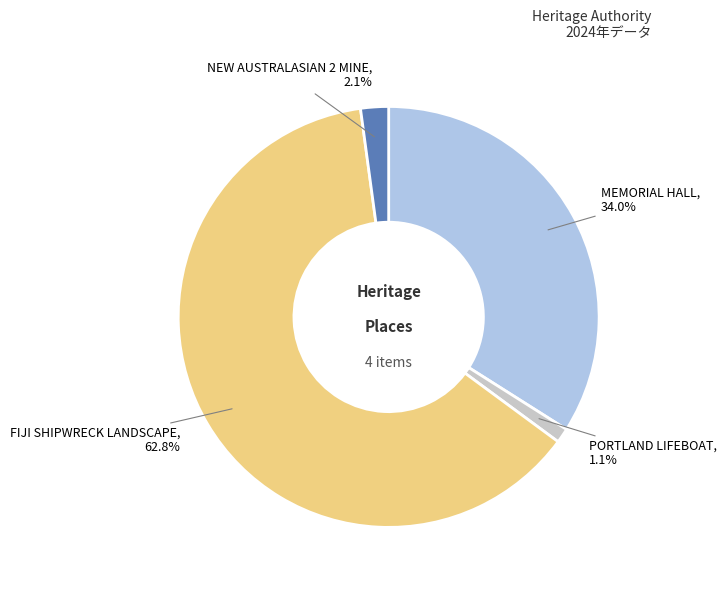

What is the largest slice in the pie chart?

FIJI SHIPWRECK LANDSCAPE